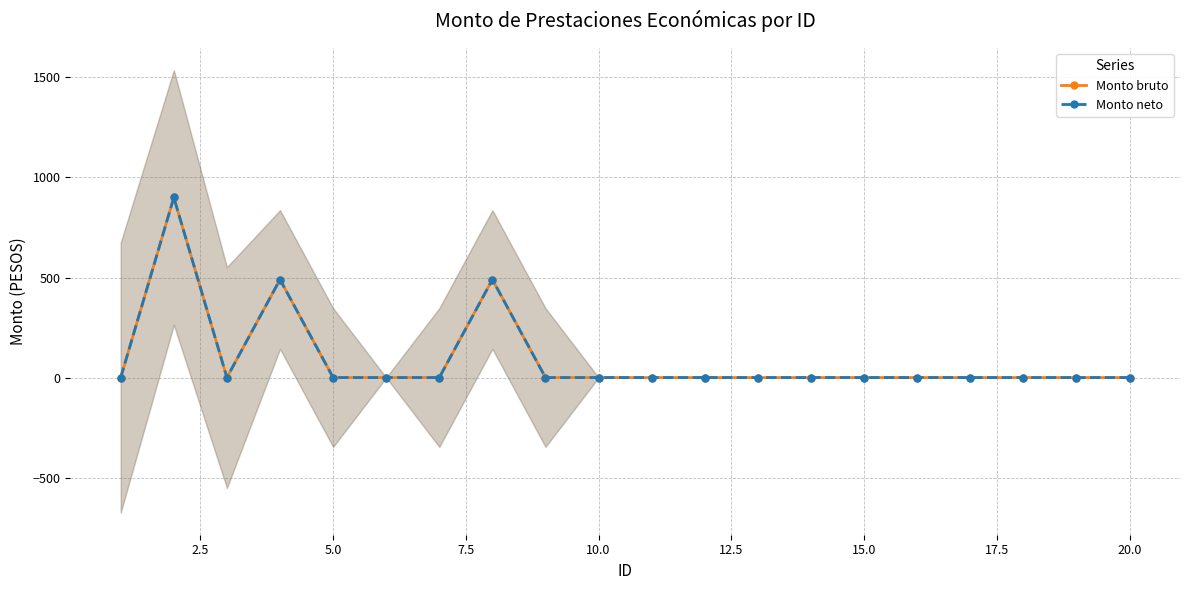

Reading left to right, transcribe all the data shown in this chart.

Monto bruto: 0	900	0	490	0	0	0	490	0	0	0	0	0	0	0	0	0	0	0	0
Monto neto: 0	900	0	490	0	0	0	490	0	0	0	0	0	0	0	0	0	0	0	0